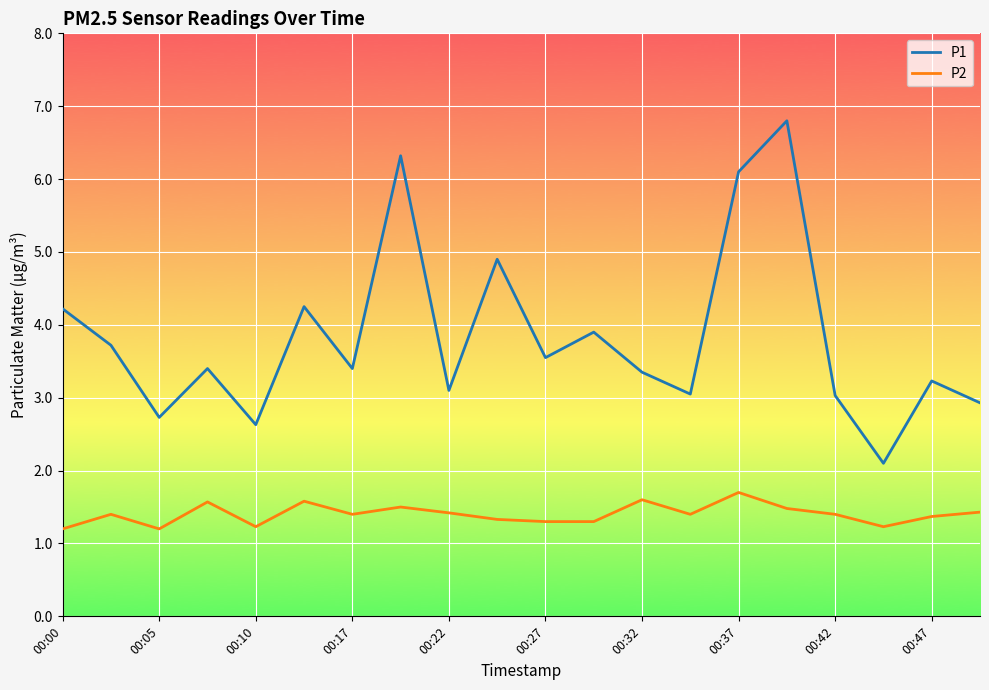

True or false: P1 and P2 intersect in this chart.

False